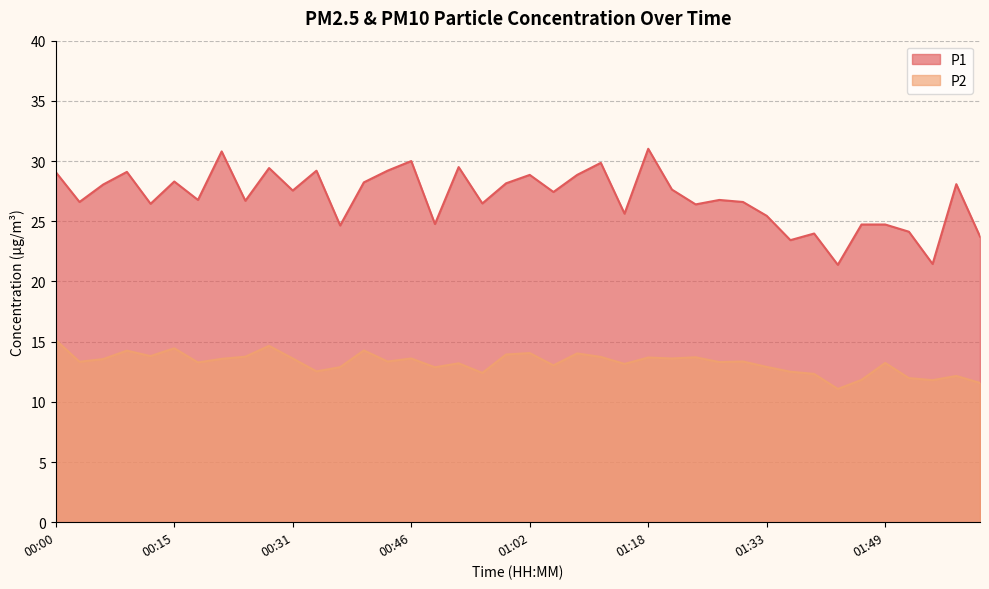

What is the total value across all series at 00:12?

40.2